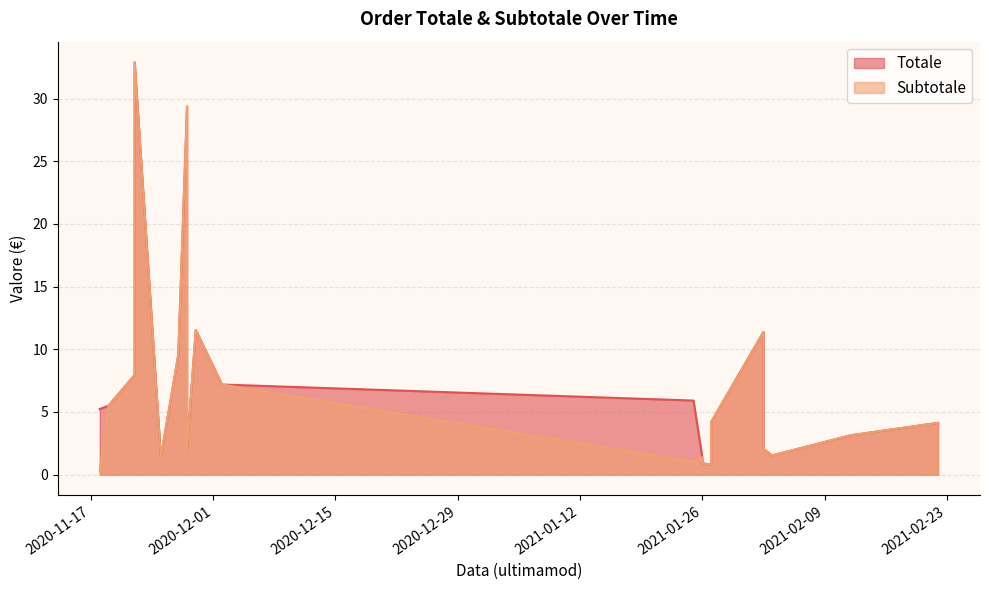

True or false: Totale has a value of 1.3 at 2021-01-27.

False